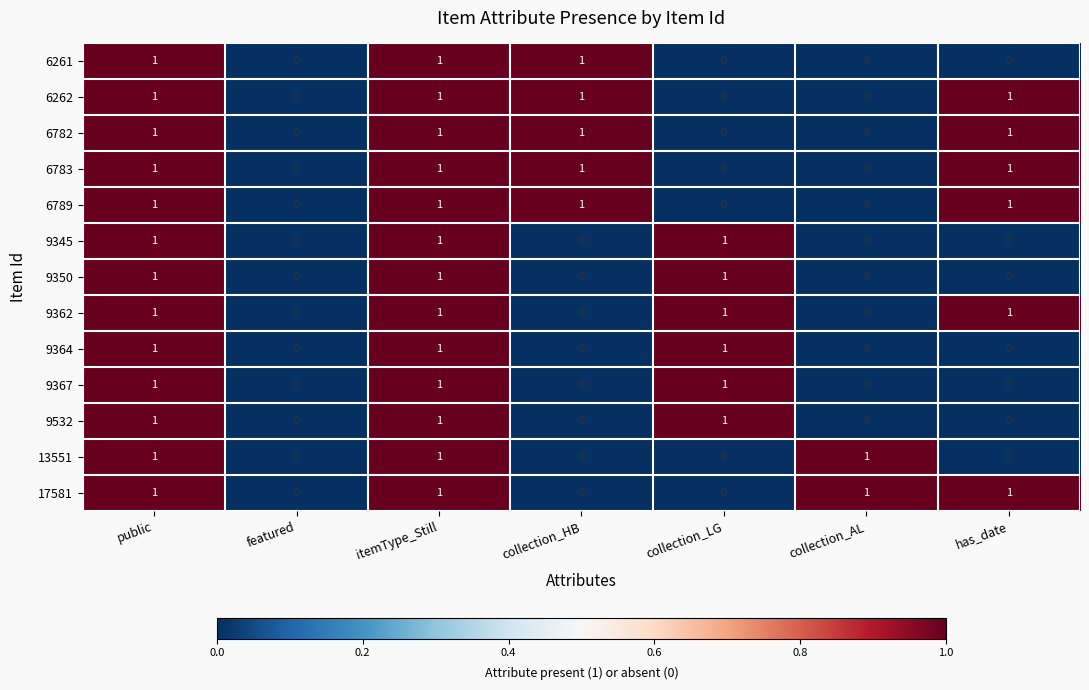

Is it true that 6261 equals 1 at collection_HB?

True